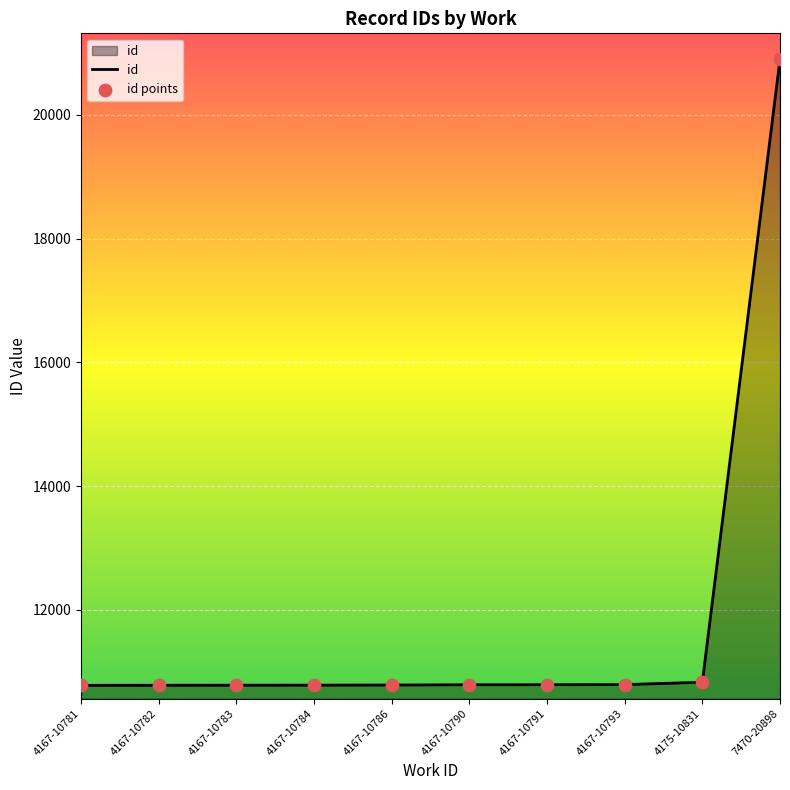

Approximately how many times larger is the value at 4167-10782 compared to 4167-10791?

1.0